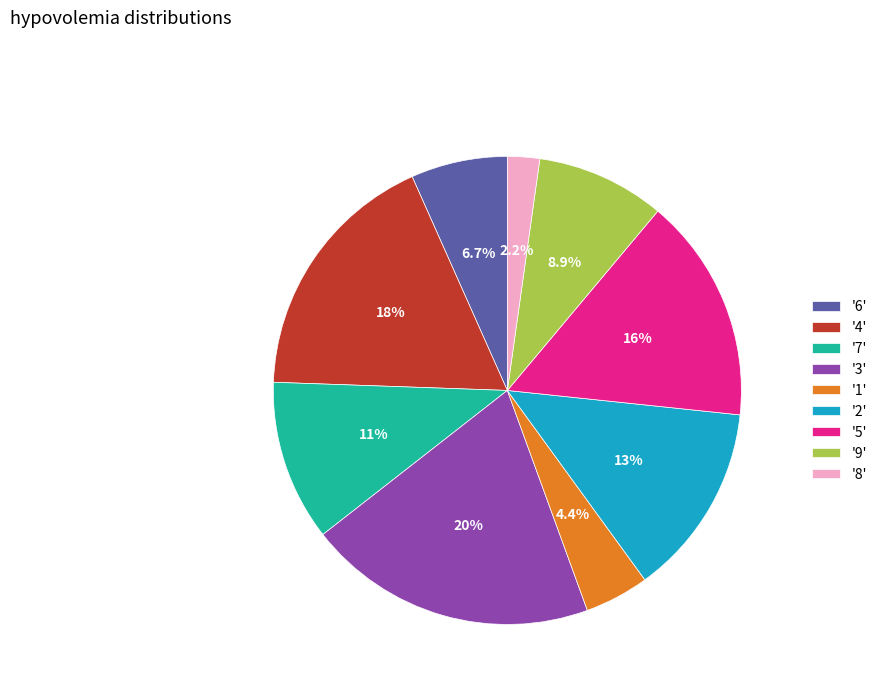

What percentage do '7' and '6' together represent?

17.8%